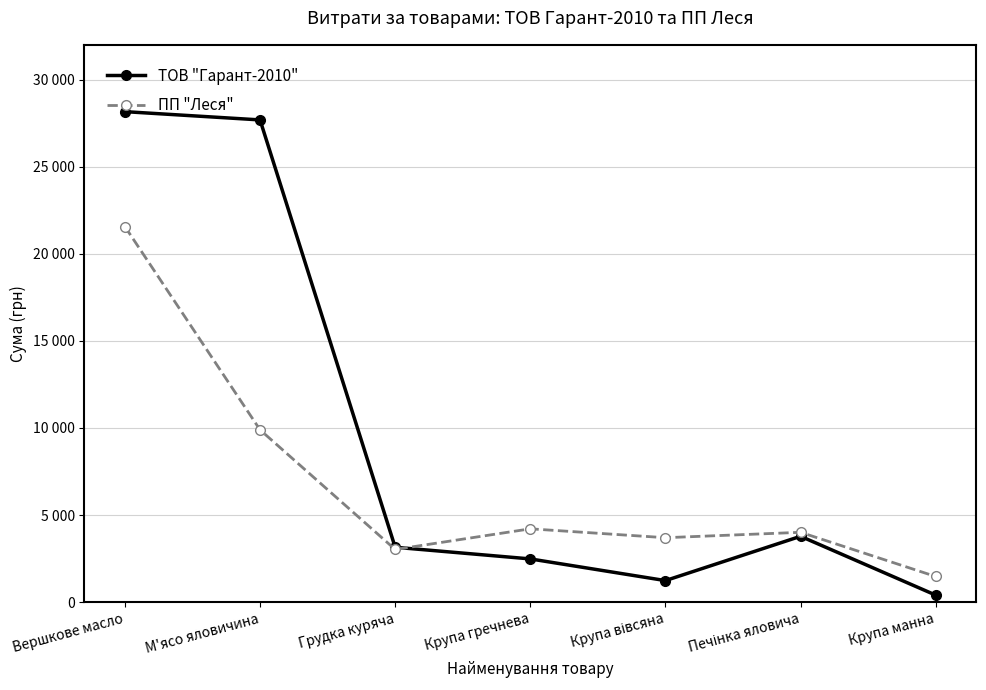

What is the minimum value shown in the chart?

399.8